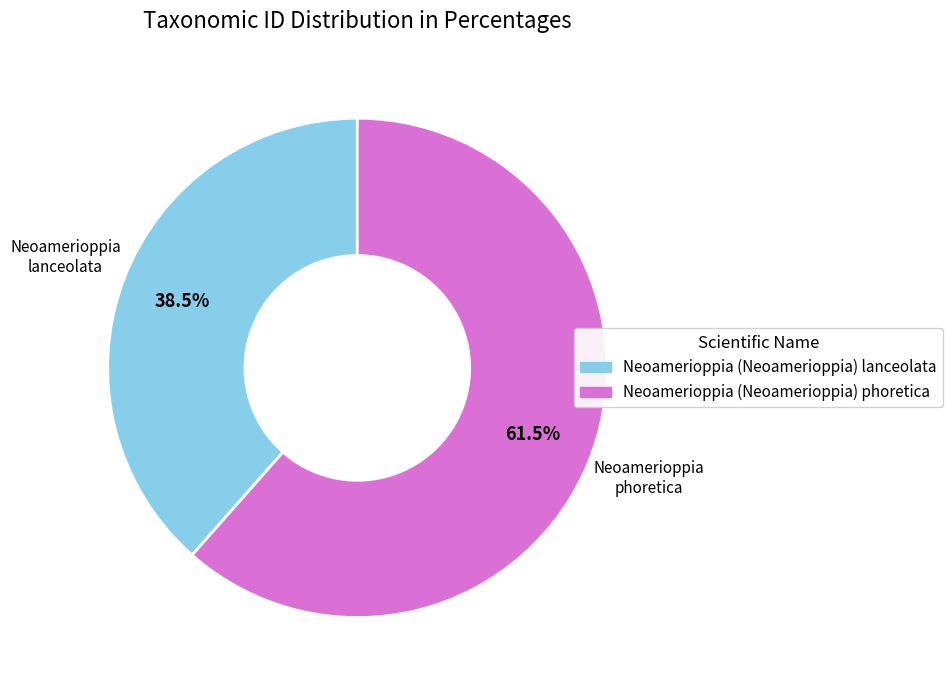

Approximately how many times larger is the value at Neoamerioppia (Neoamerioppia) lanceolata compared to Neoamerioppia (Neoamerioppia) phoretica?

0.6